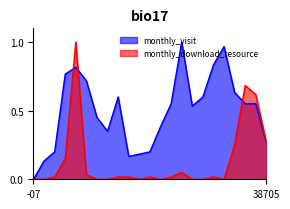

Rank the series by their average value, from highest to lowest.

monthly_visit, monthly_download_resource